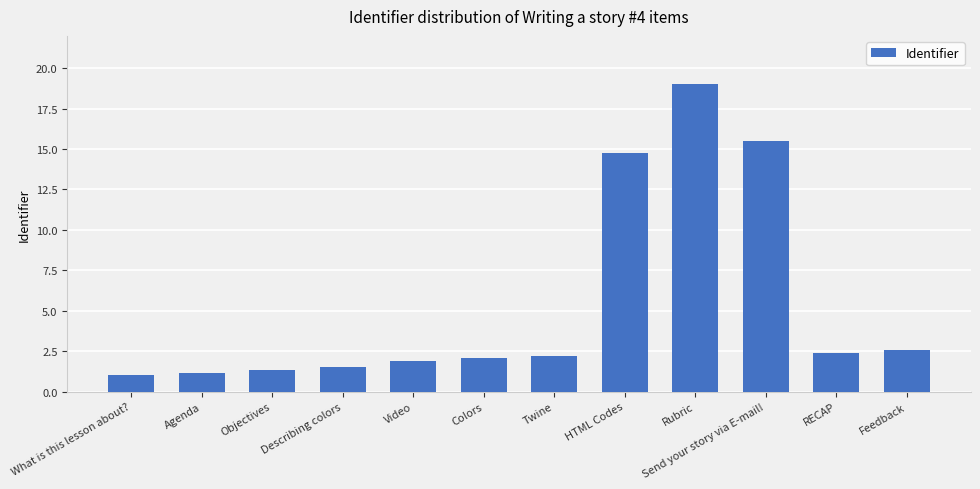

What is the change in value from Agenda to HTML Codes?

+13.6